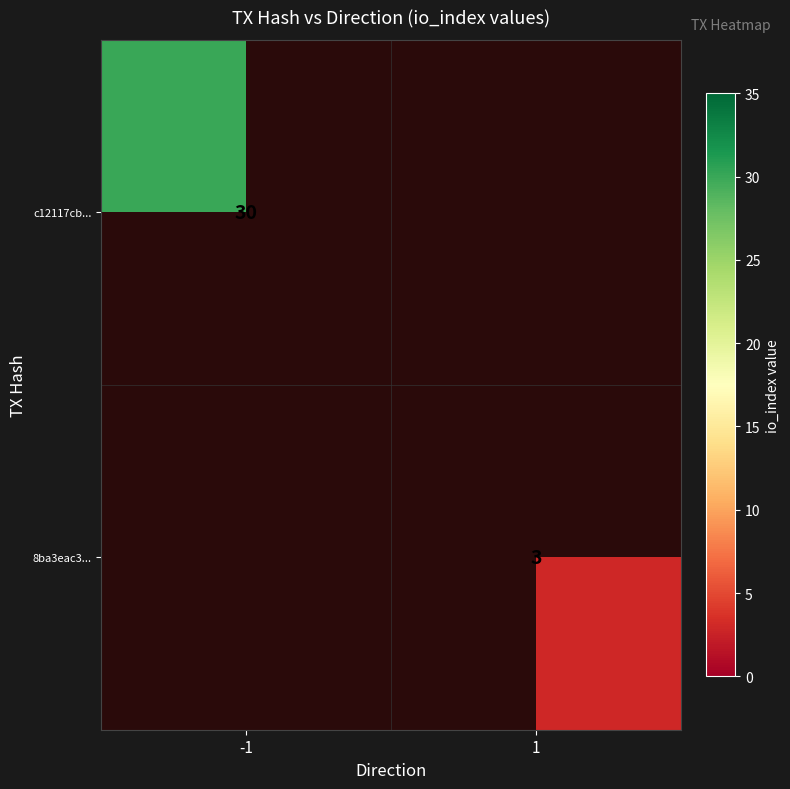

Is it true that c12117cb... equals 30 at -1?

True